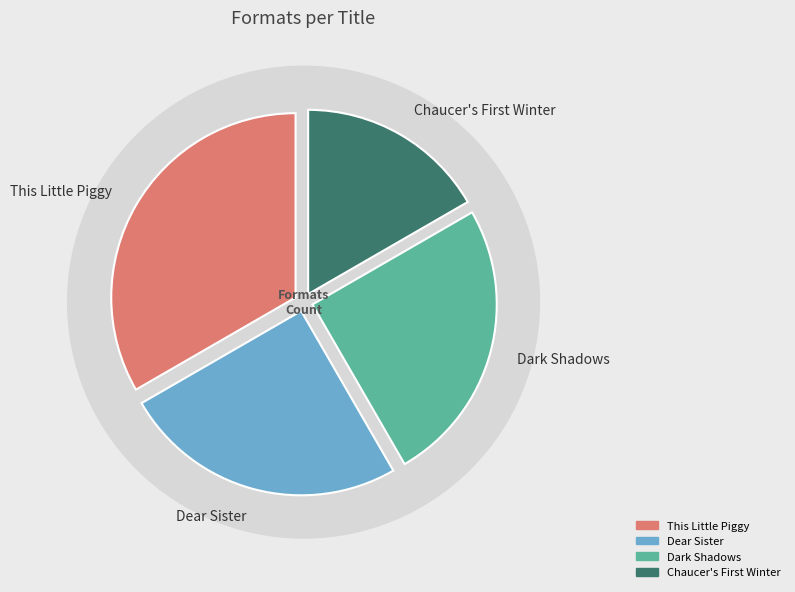

How many segments does this pie chart have?

4